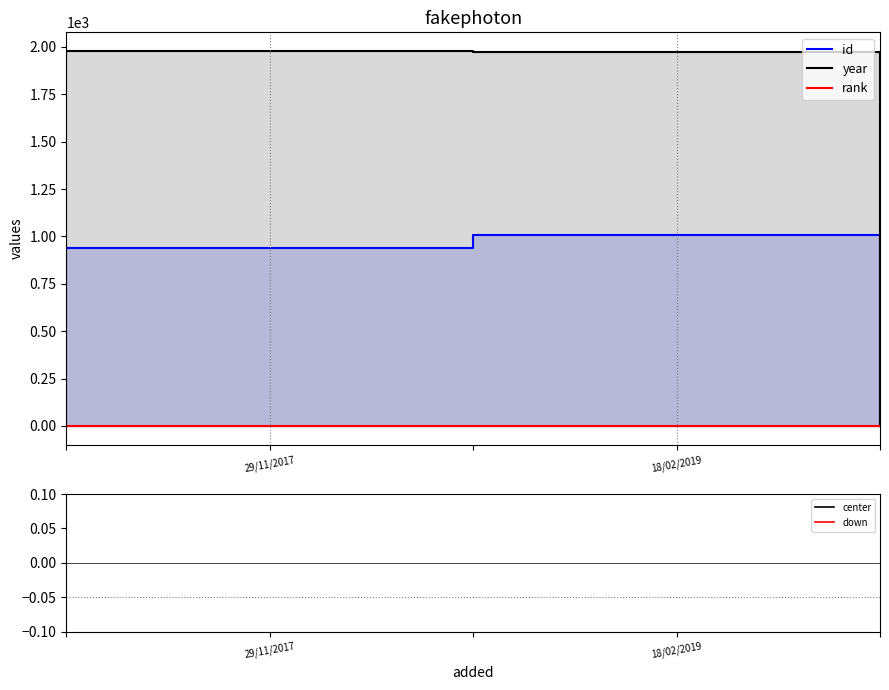

True or false: rank has more than 2 interior local peaks.

False